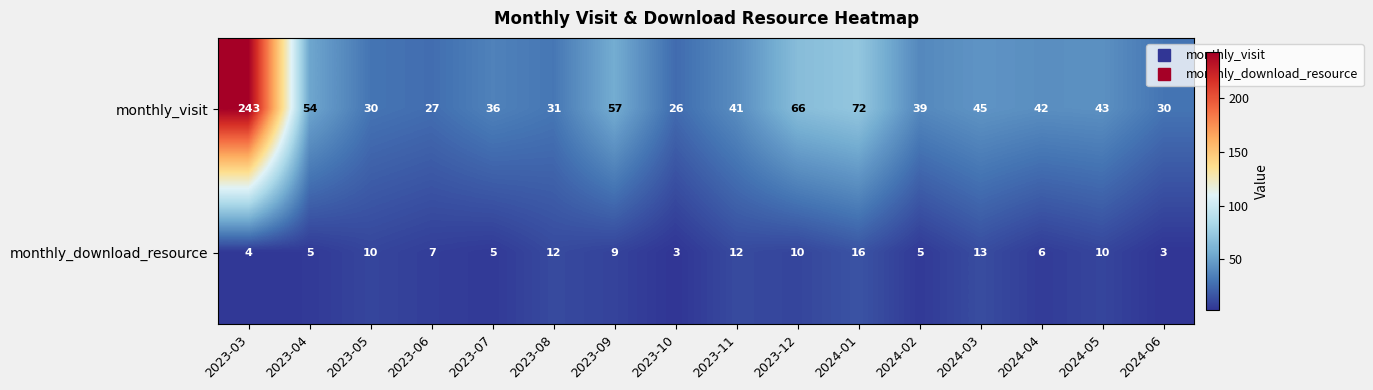

Count the number of data series in this chart.

2